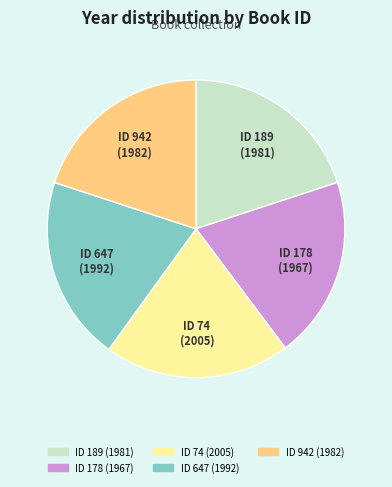

Is it true that ID 189 is 8% of the pie?

False